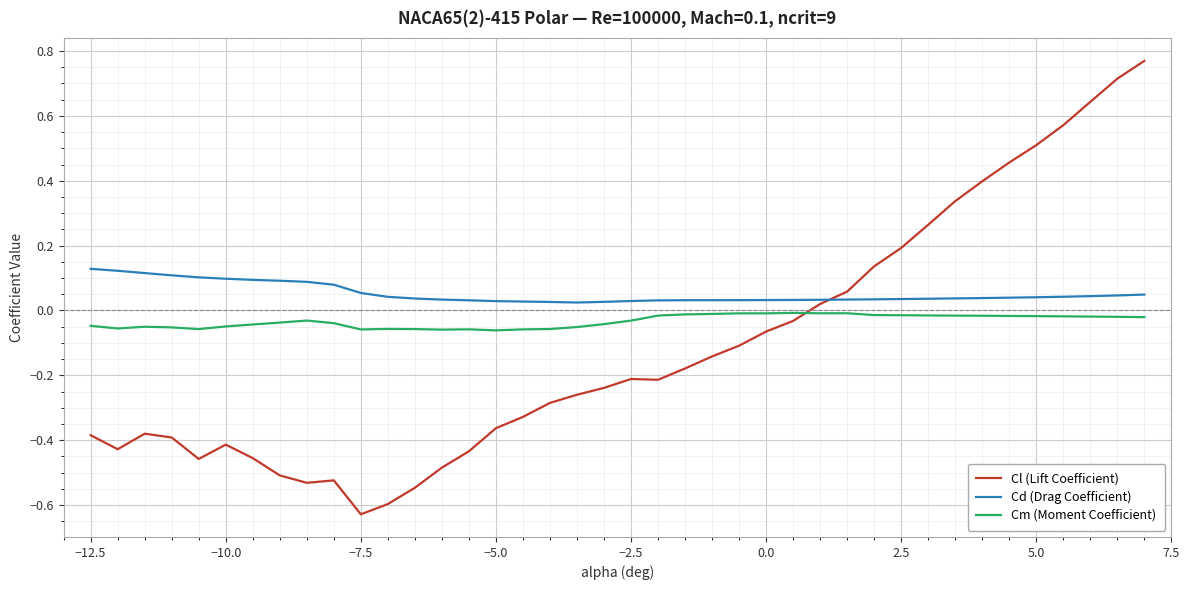

Count the number of data series in this chart.

3